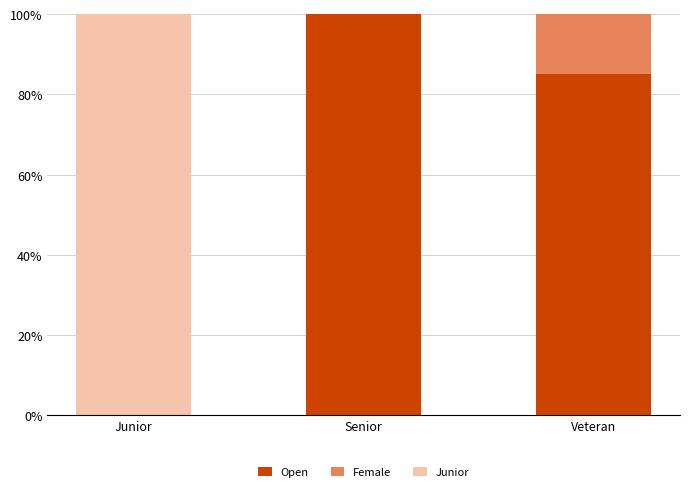

What is the sum of all Open values?

185